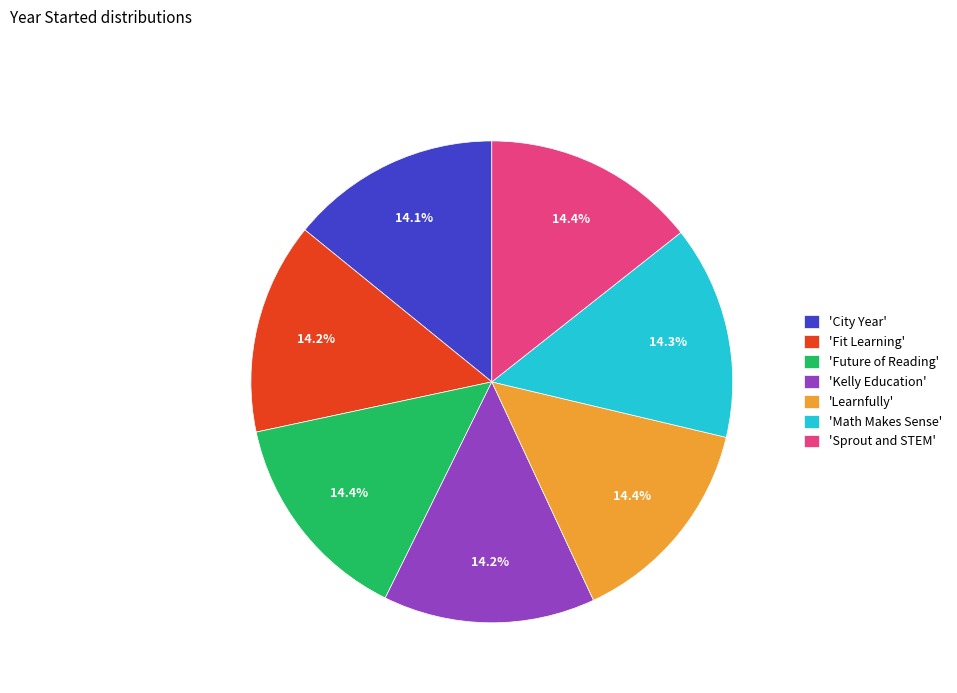

Is there any slice that represents more than half of the pie?

No